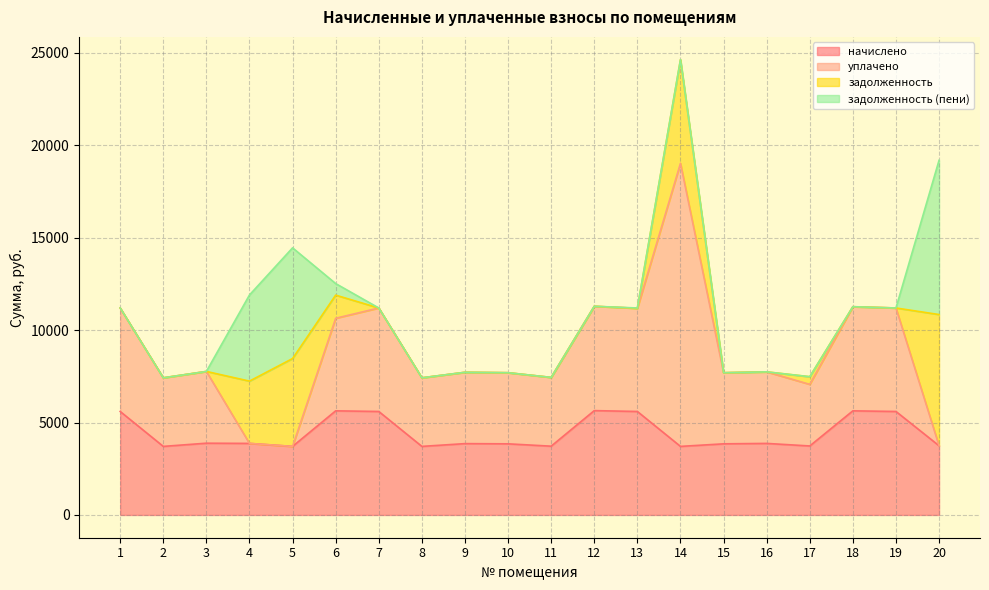

True or false: начислено has more than 2 points higher than both neighbors.

True